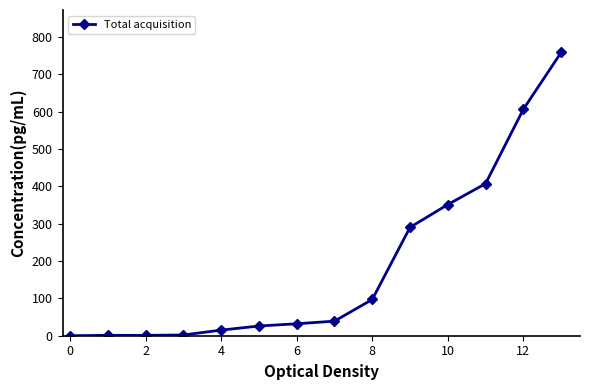

What is the difference between the maximum and minimum values?

758